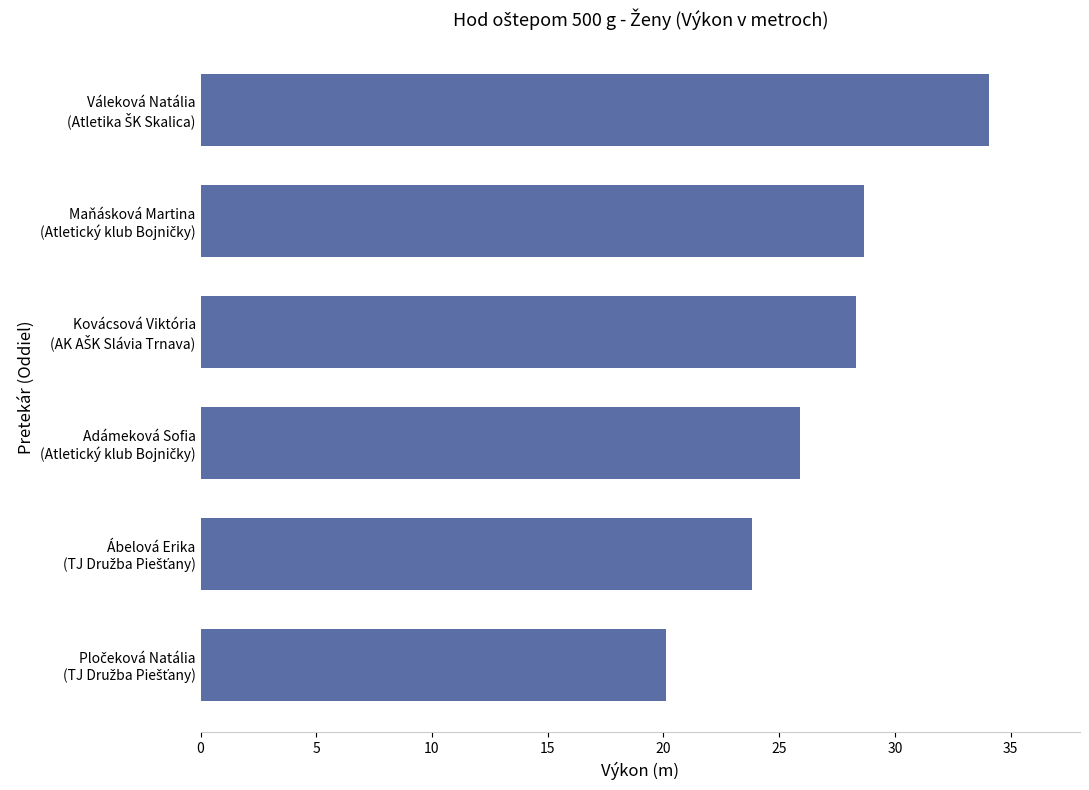

What is the sum of all values?

160.9